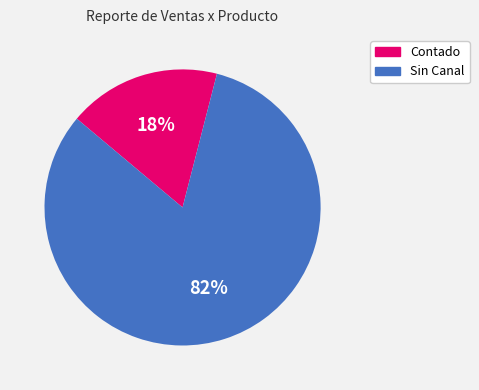

To the nearest percent, what is the average slice percentage?

50%